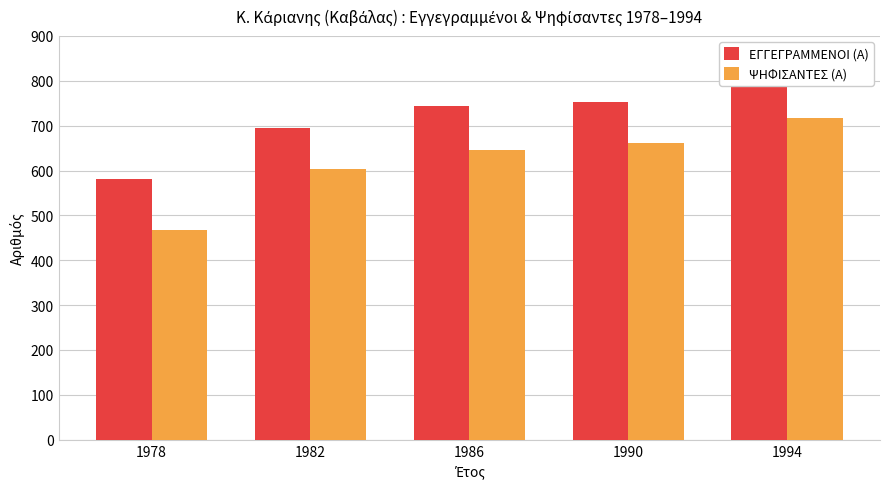

At which label does ΕΓΓΕΓΡΑΜΜΕΝΟΙ (Α) reach its peak?

1994